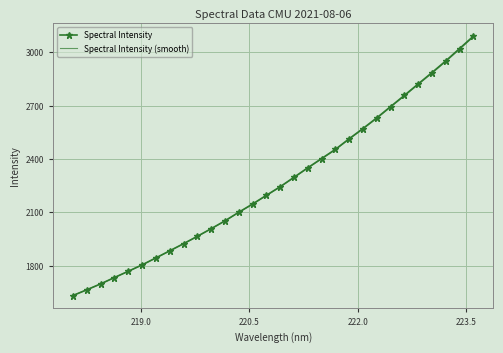

Which series ends up on top after the final intersection of Spectral Intensity and Spectral Intensity (smooth)?

Spectral Intensity